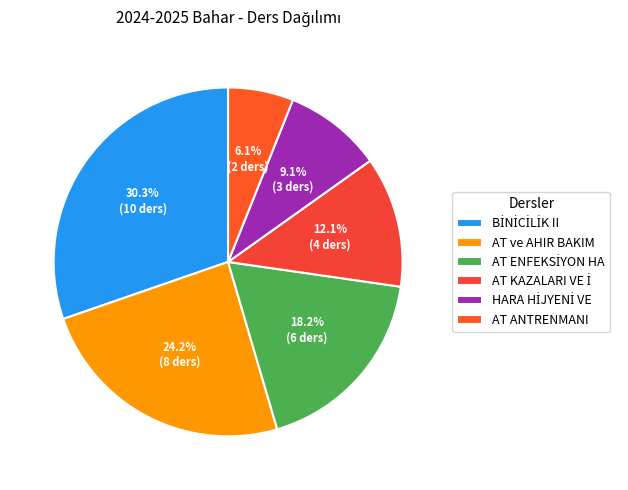

Is it true that BİNİCİLİK II is 30% of the pie?

True